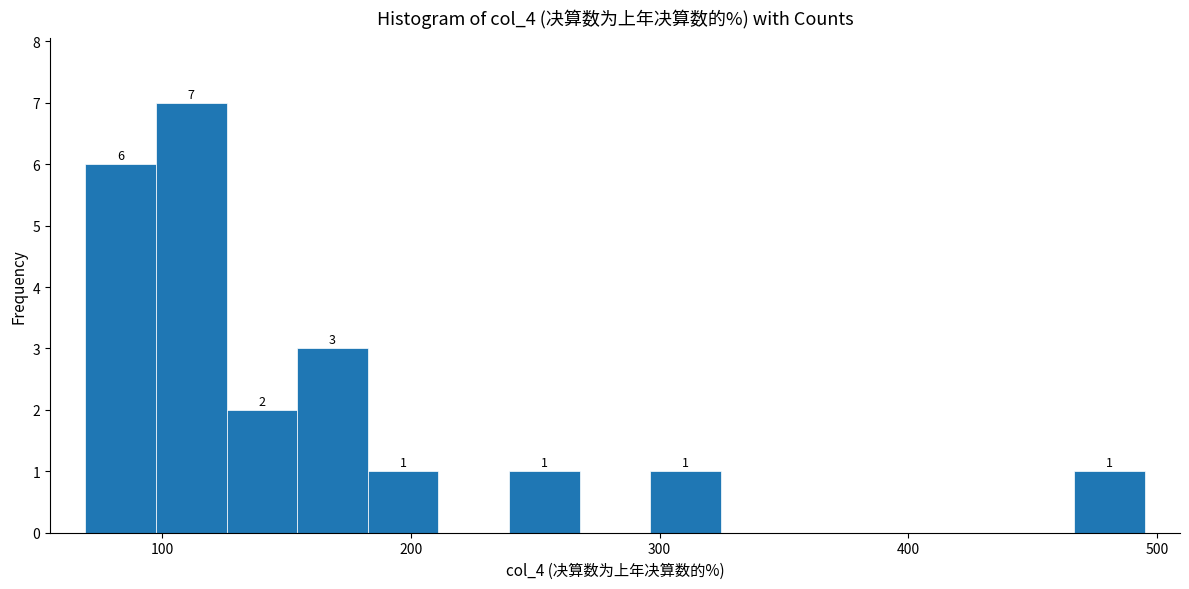

Read against the x-axis, roughly where is the centre of the tallest bar?

110